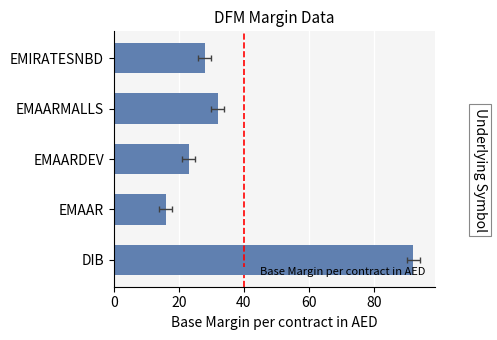

What is the minimum value shown in the chart?

16